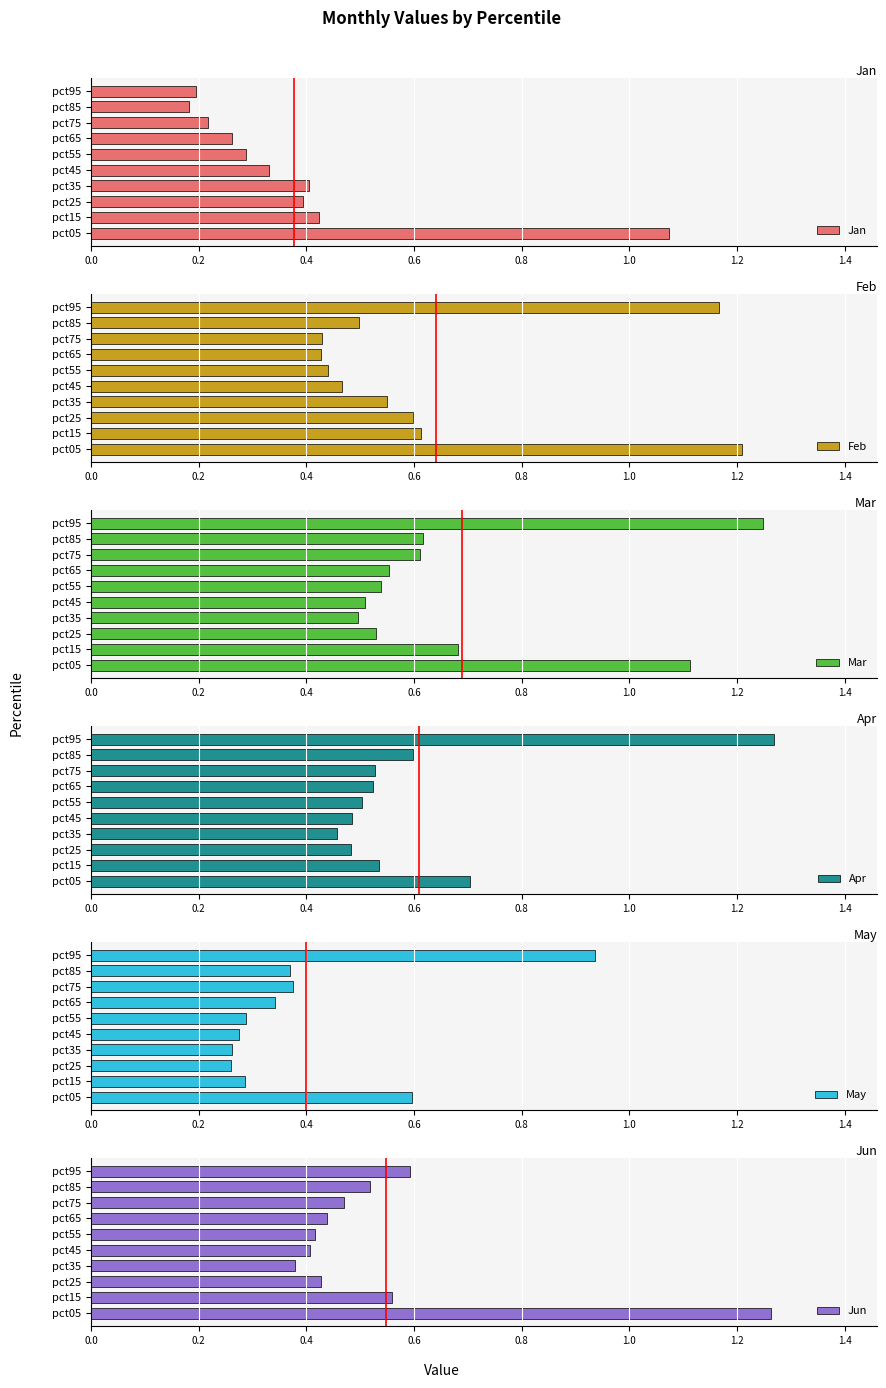

What is the difference between the second highest and second lowest values in the Feb series?

0.7